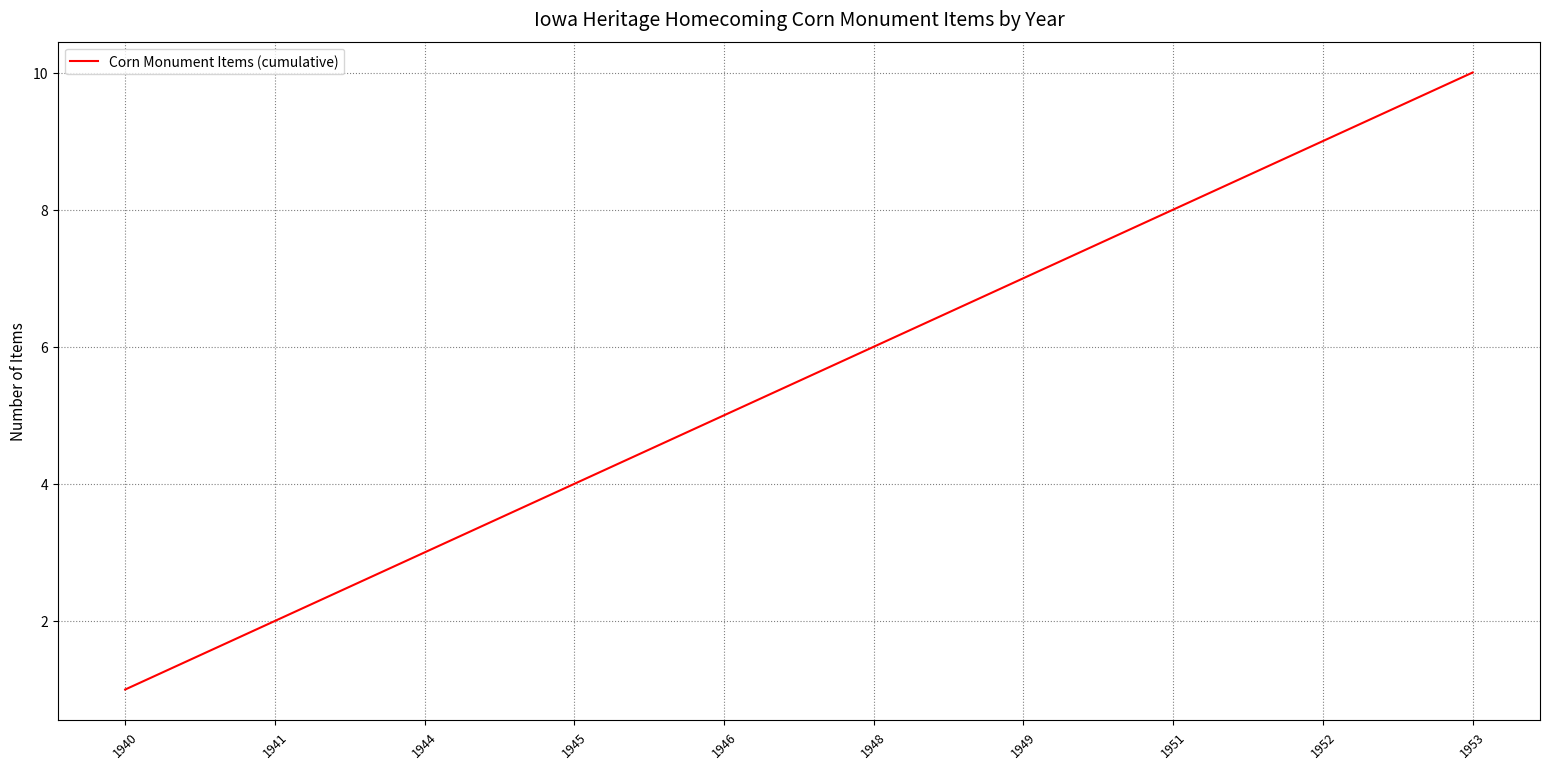

Is it true that the value at 1946 is 8?

False